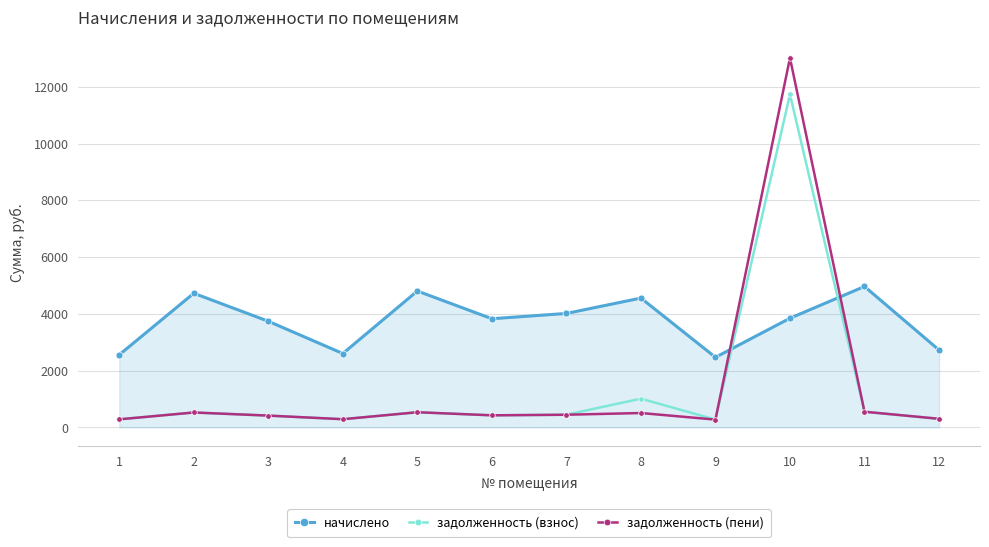

Where does the задолженность (взнос) series first go above 446?

2